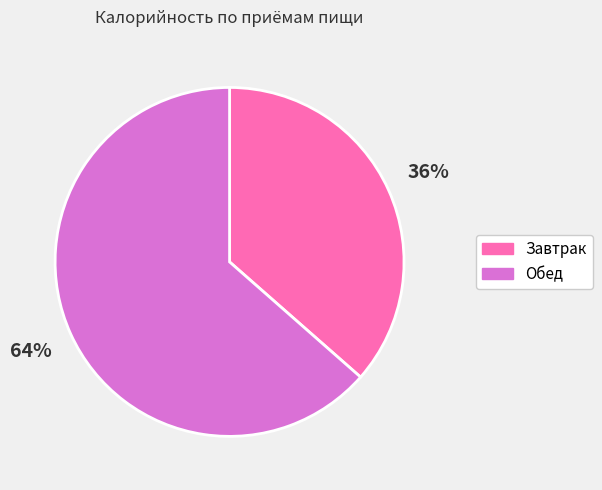

How many segments does this pie chart have?

2